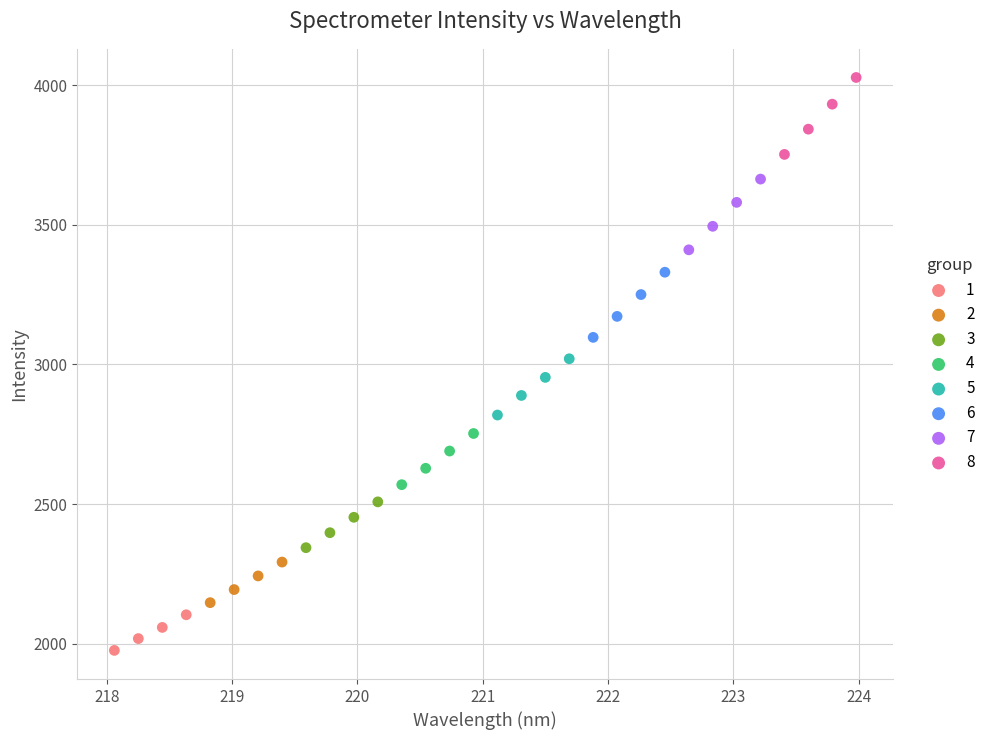

Which series has the largest Y range (max minus min)?

8